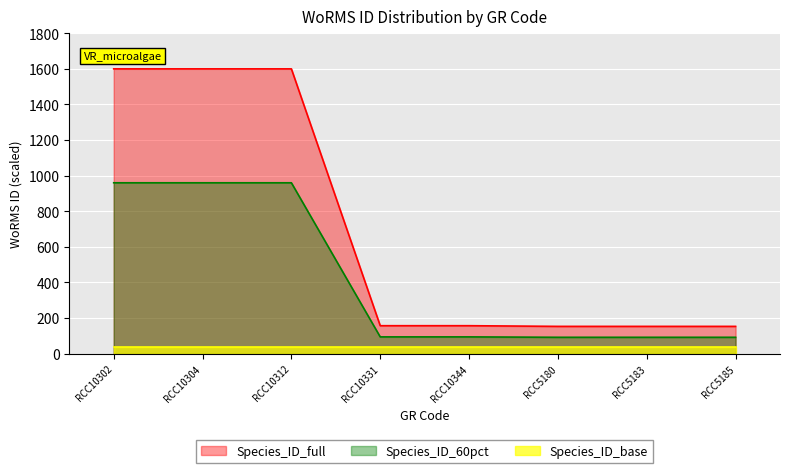

List the labels in order of value, largest first.

RCC10302, RCC10304, RCC10312, RCC10331, RCC10344, RCC5180, RCC5183, RCC5185